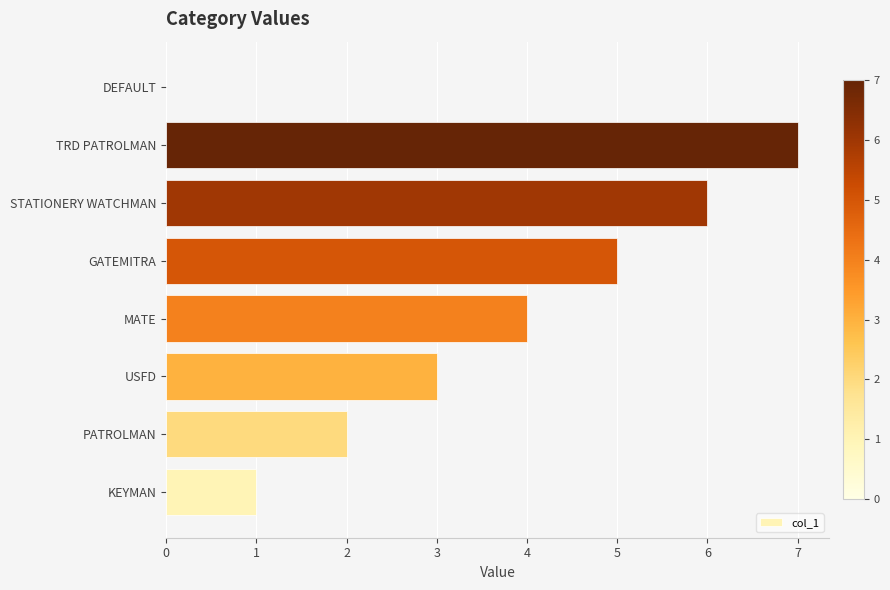

How many categories are shown in the chart?

8